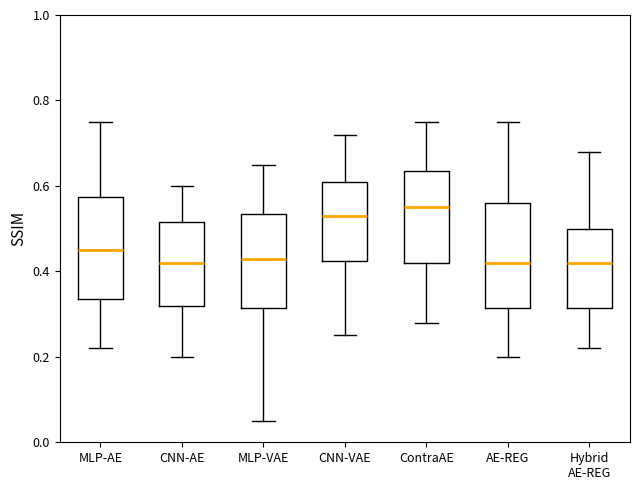

Where does the median line of the box for CNN-VAE sit on the y-axis? The values are not printed on the chart, so give them approximately, as read against the axis.

0.54